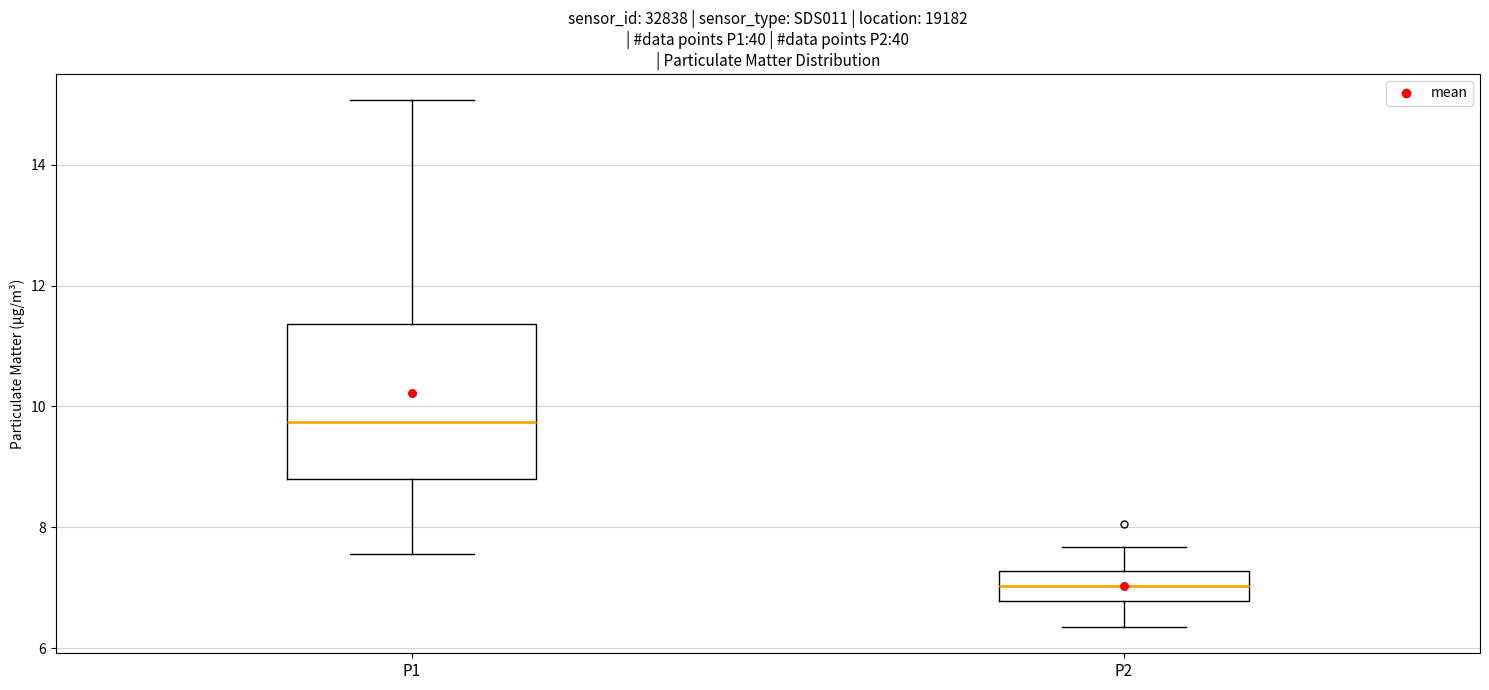

Where is the lower edge of the box for P2 on the y-axis? The values are not printed on the chart, so give them approximately, as read against the axis.

6.8